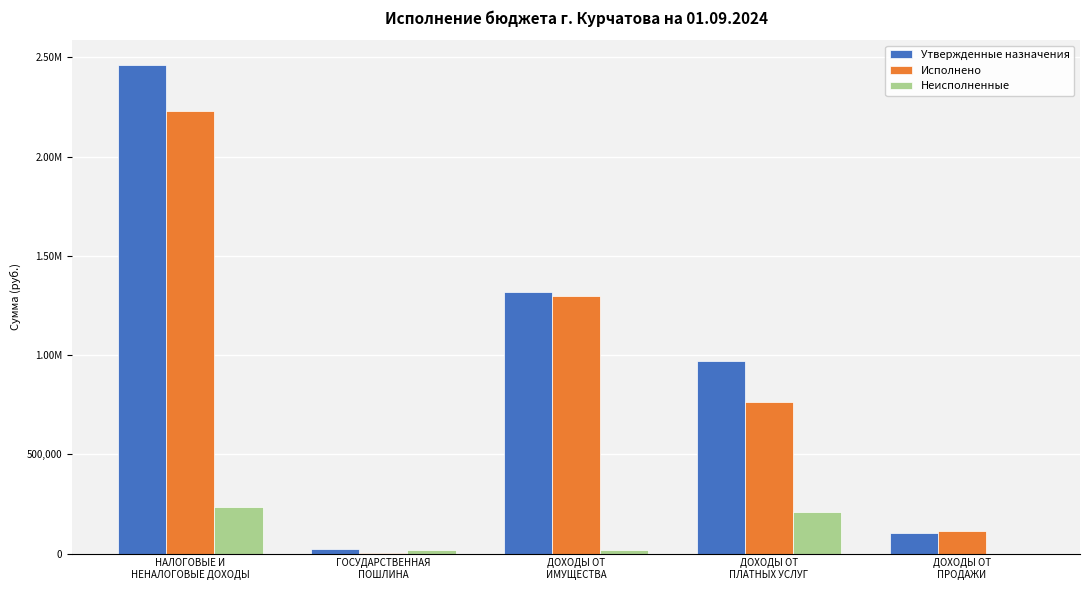

Are the bars grouped side by side (vs. stacked)?

Yes